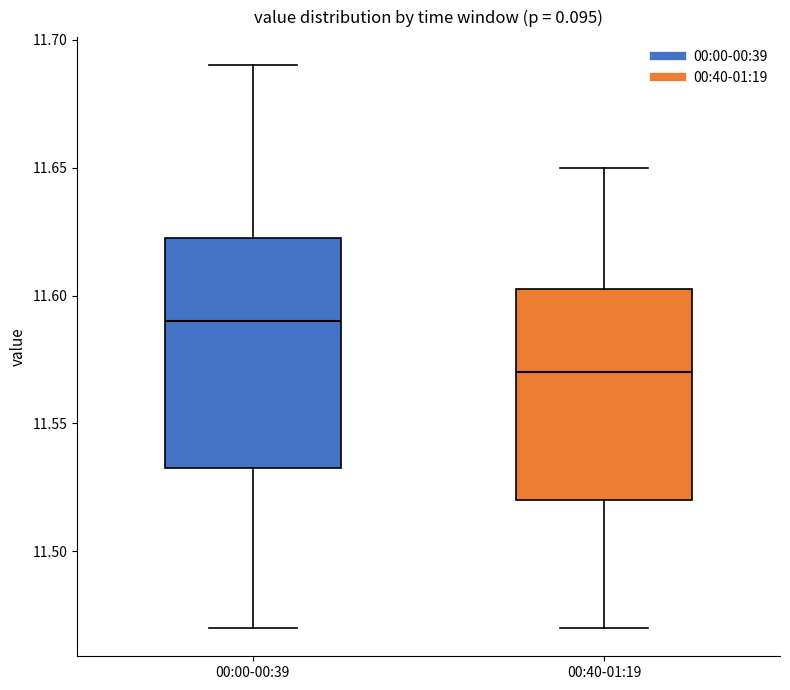

Comparing the boxes themselves (not the whiskers), which one is the tallest?

00:00-00:39